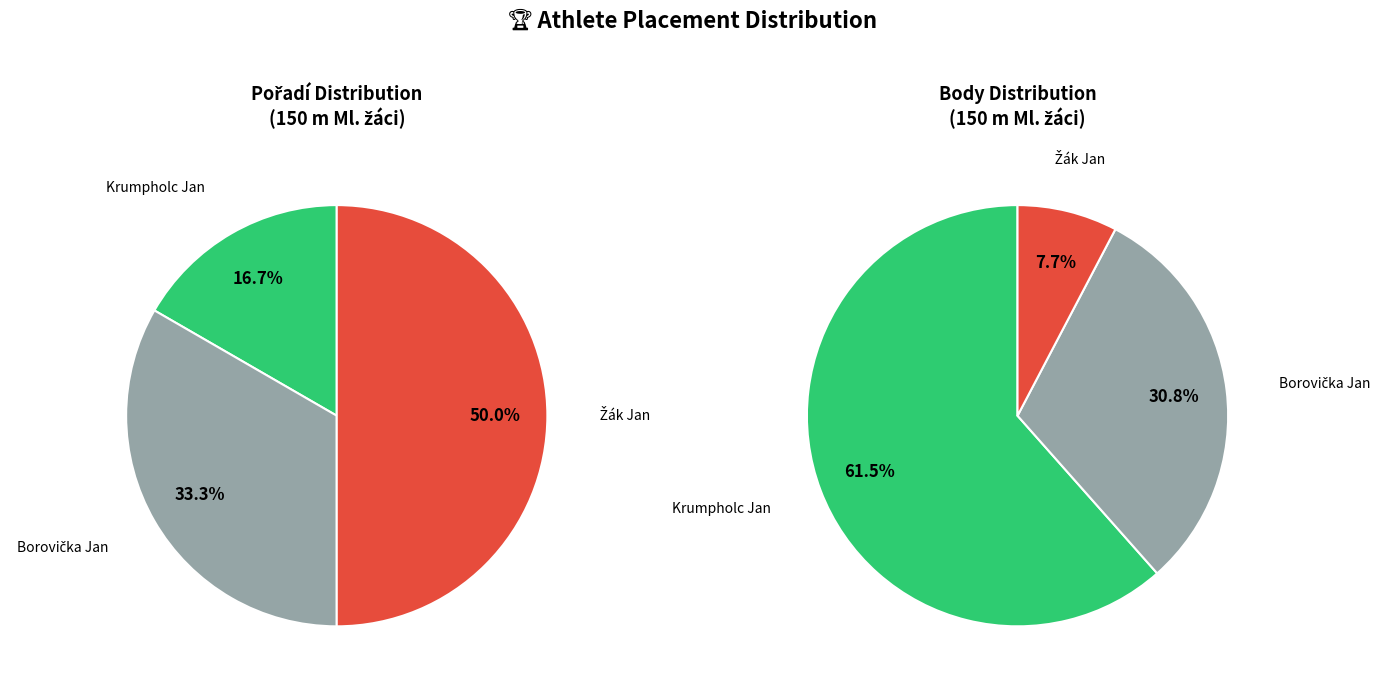

Count the number of slices in the pie.

3